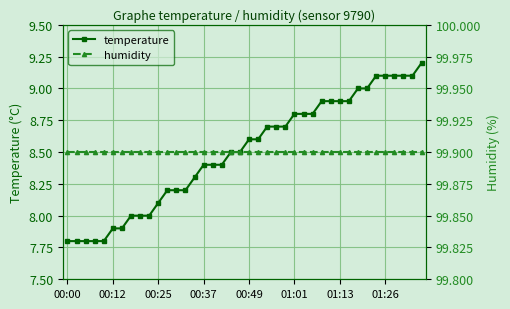

Where is humidity nearest to the value 99?

00:00